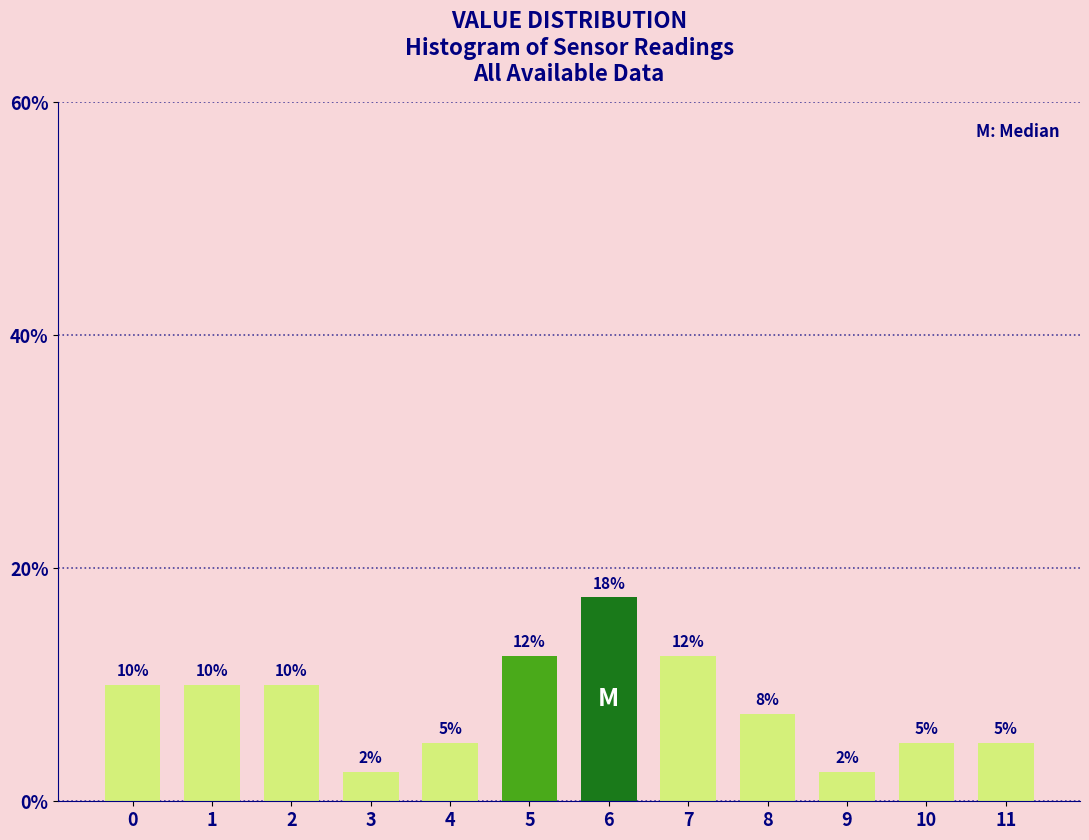

True or false: the data shows 1.9 at 11.

False